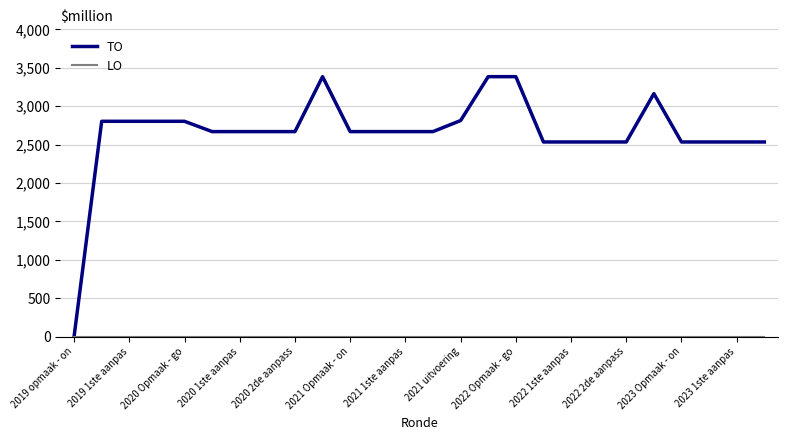

What is the maximum value shown in the chart?

3384